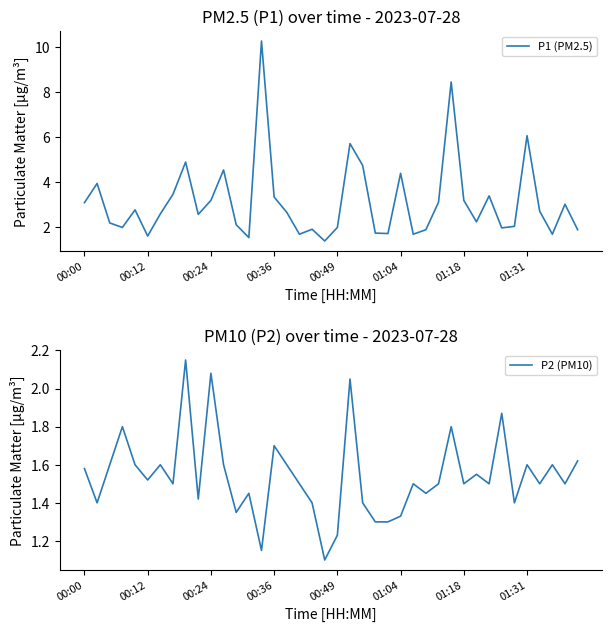

True or false: P1 (PM2.5) has a value of 1.9 at 00:24.

False